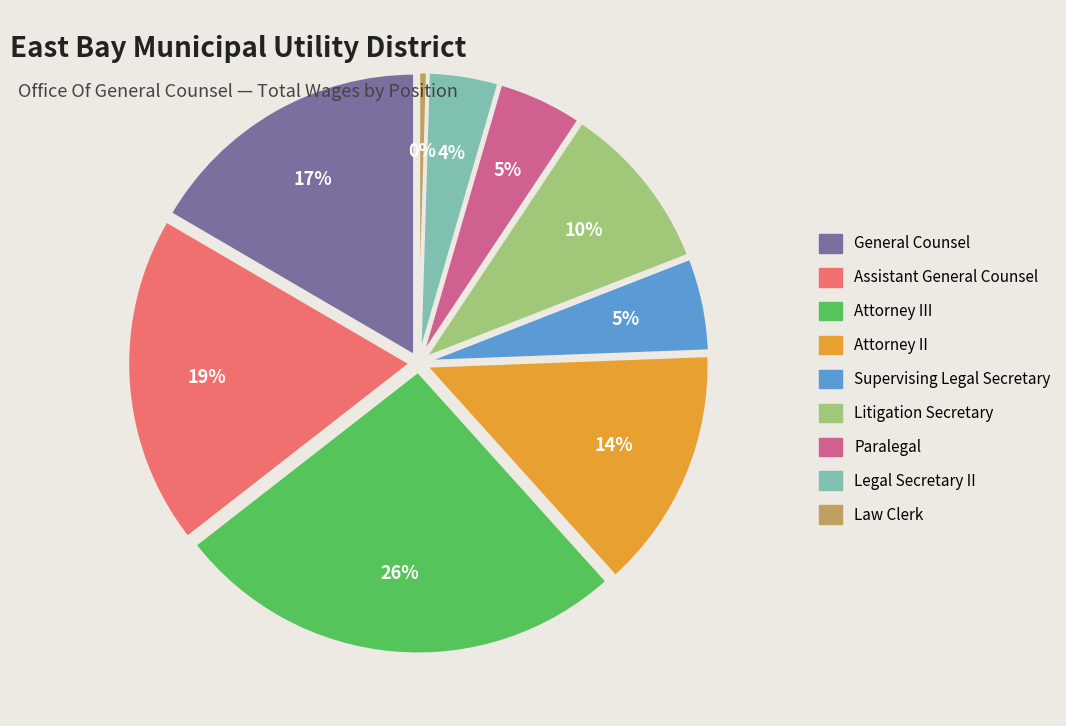

To the nearest percent, what is the difference between the largest and smallest slice percentages?

26%